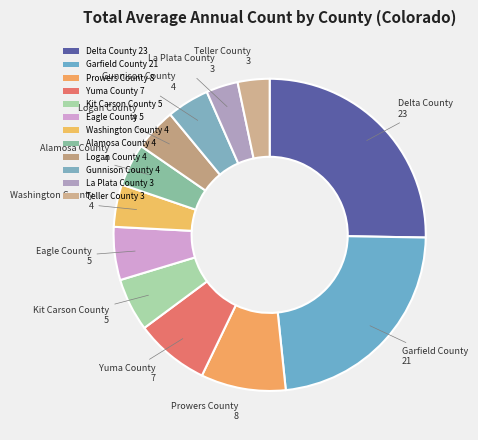

To the nearest percent, what portion does Garfield County represent?

23%